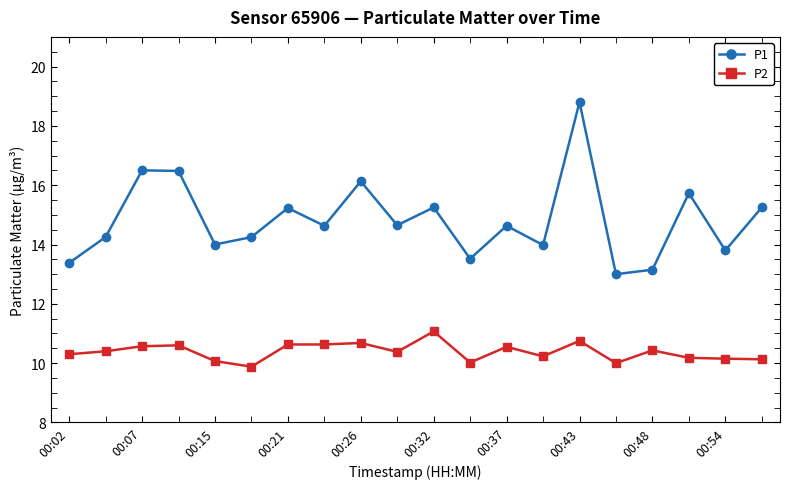

What is the smallest value displayed?

9.9